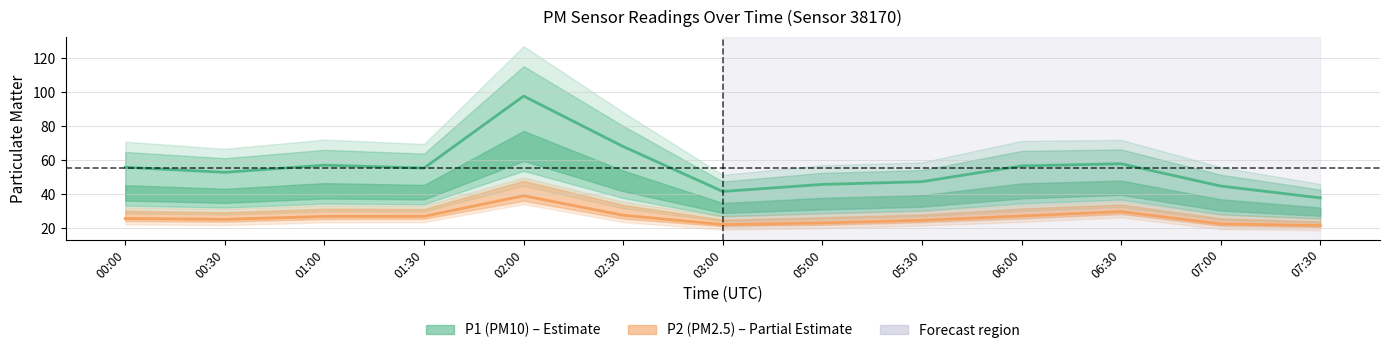

What position from the right is 05:00?

6